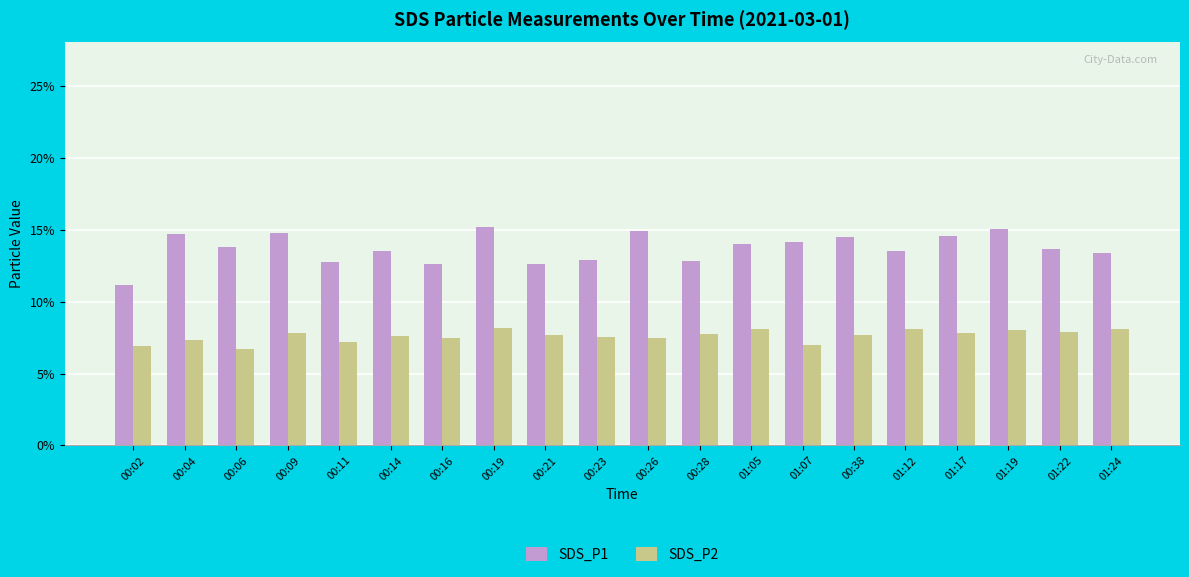

What is the approximate value of SDS_P2 at 00:09?

7.8